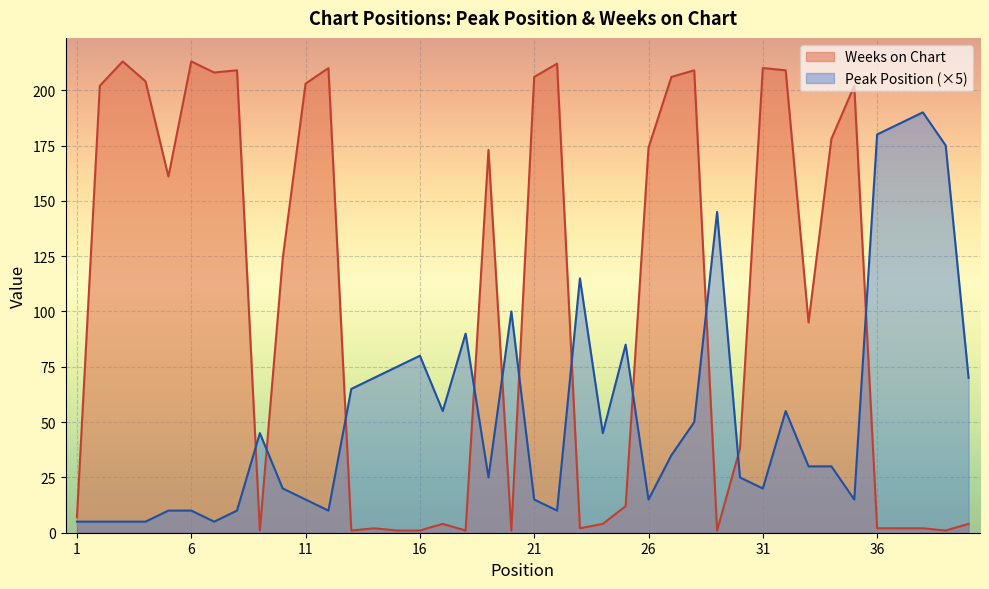

The Weeks on Chart series shows 365 at 21. True or false?

False